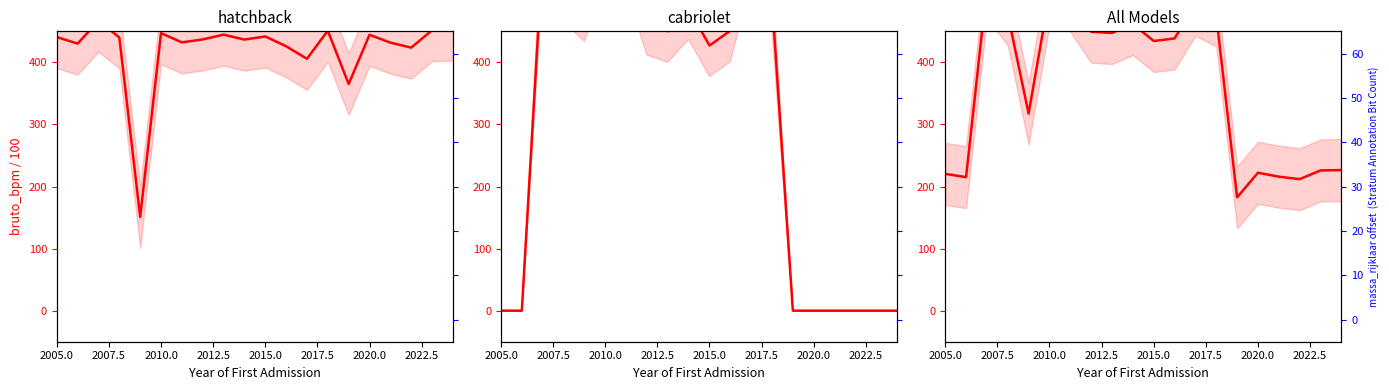

What is the total value across all series at 2015.0?

487.5